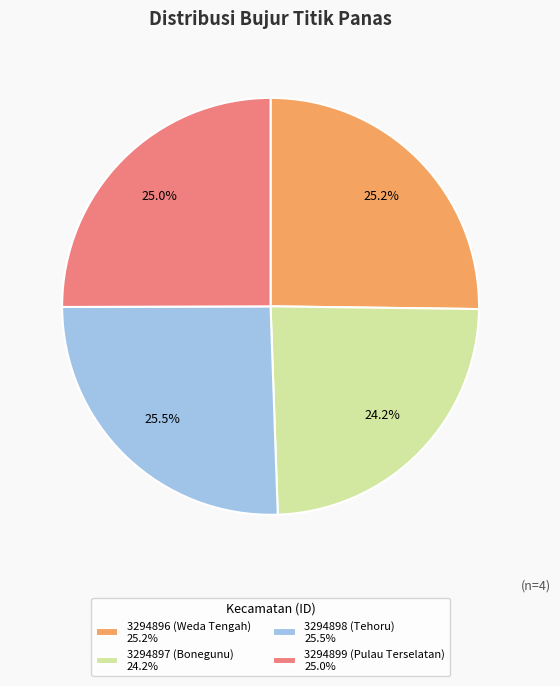

To the nearest percent, what is the average slice percentage?

25%